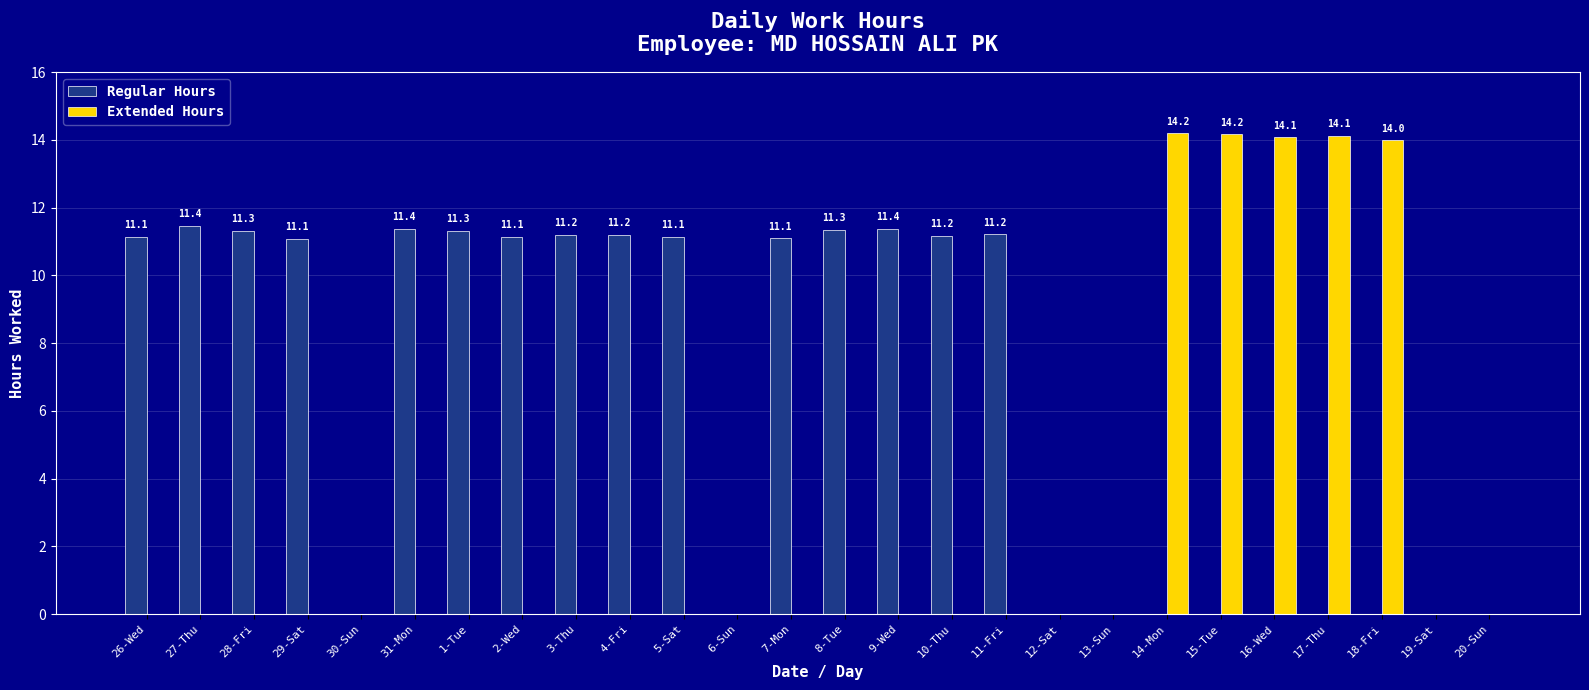

Between 4-Fri and 6-Sun, which series saw the biggest shift?

Regular Hours